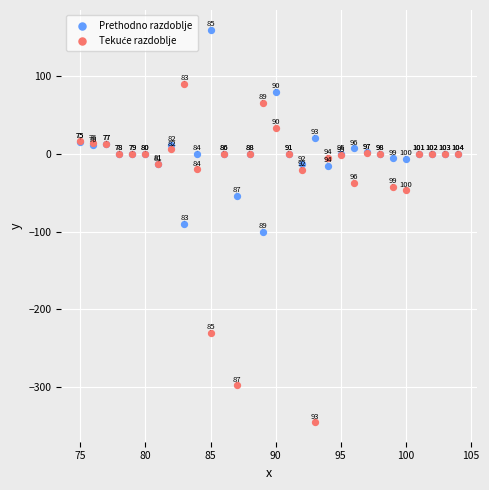

What is the X range (max minus min) for the scatter plot?

29.0